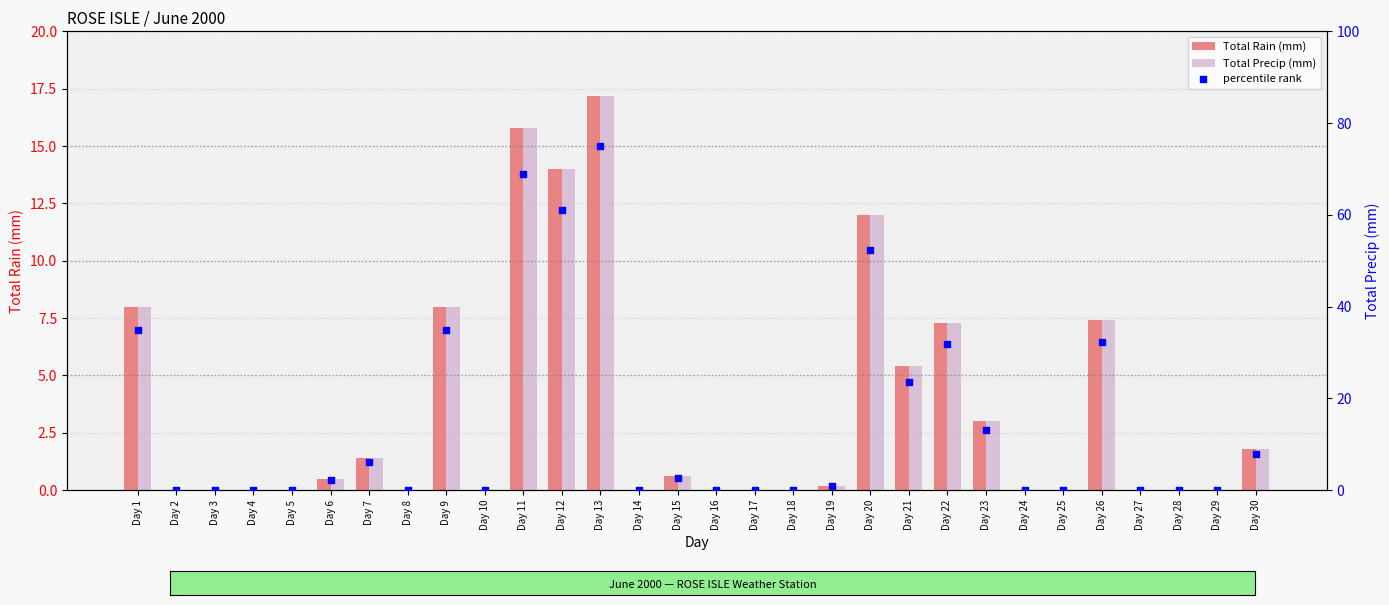

At how many categories does at least one series exceed 31?

8